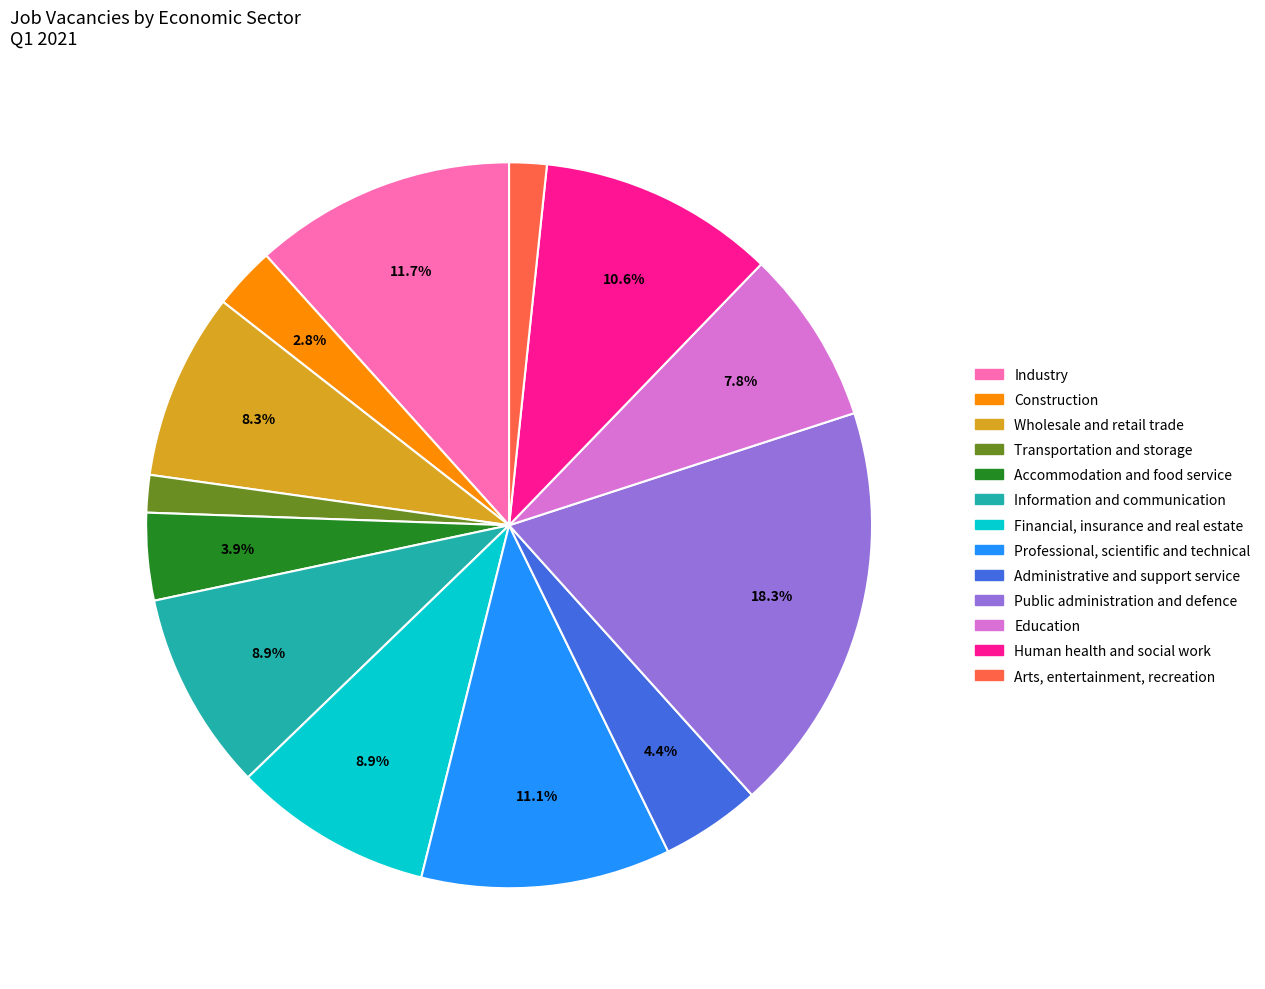

Which category has the biggest portion of the pie?

Public administration and defence